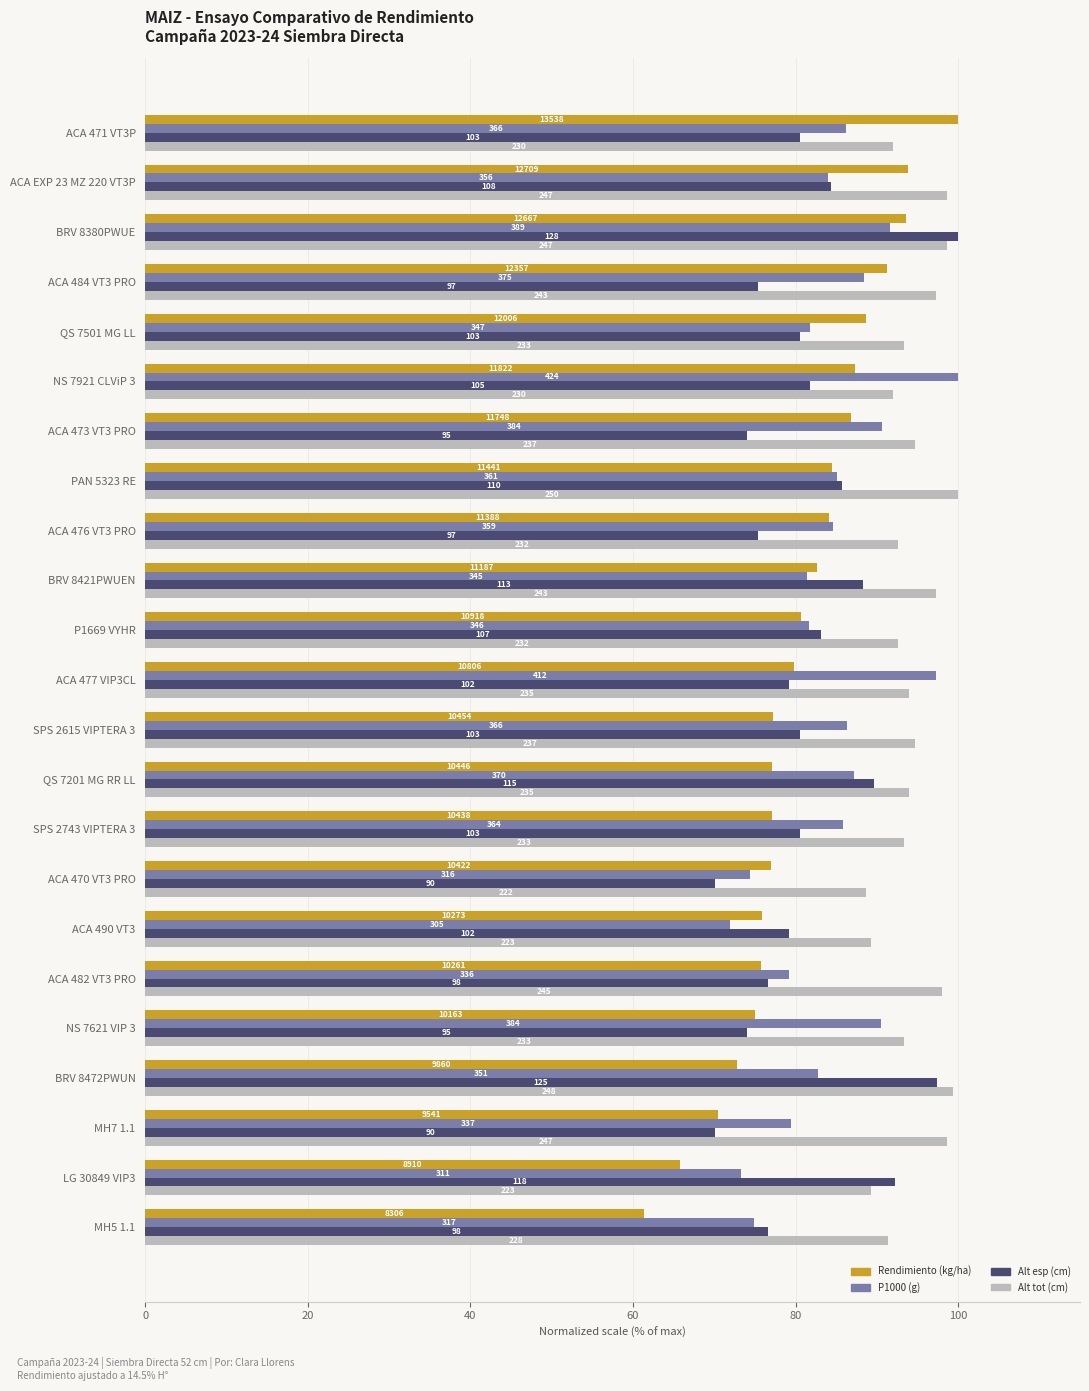

What is the difference between the second highest and minimum values in the P1000 (g) series?

25.3